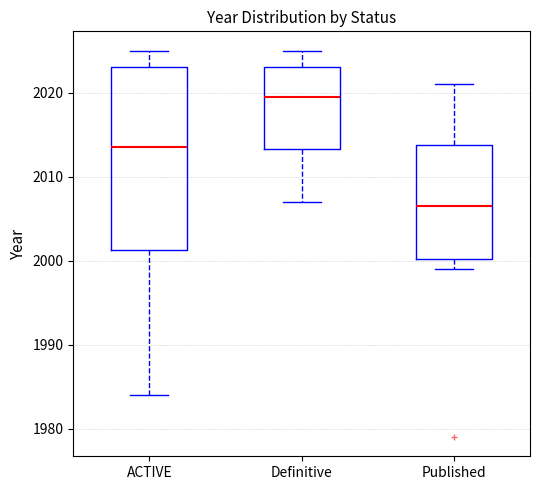

Reading left to right, read every box against the y-axis: the position of its median line, the range the box covers, and the ends of its whiskers. The values are not printed on the chart, so give them approximately, as read against the axis.

ACTIVE: median 2014, box 2001 to 2023, whiskers 1984 to 2025
Definitive: median 2020, box 2013 to 2023, whiskers 2007 to 2025
Published: median 2007, box 2000 to 2014, whiskers 1999 to 2021